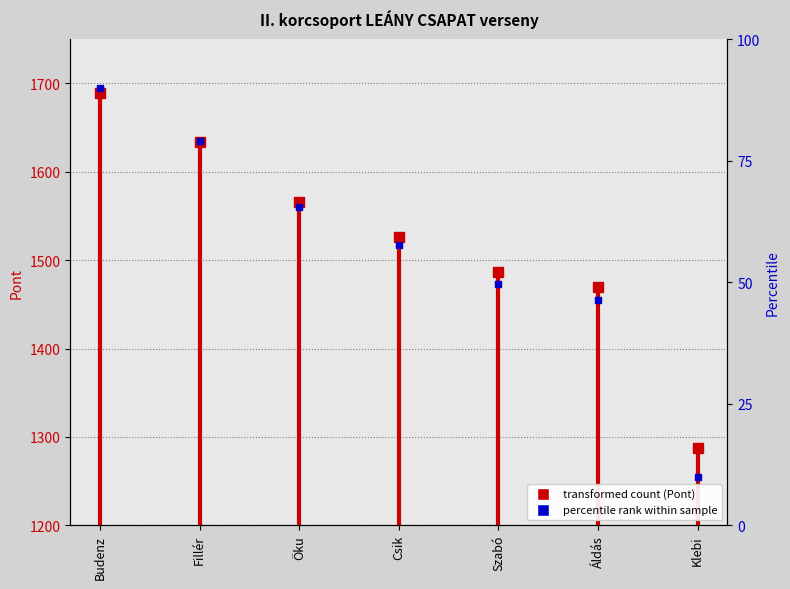

What position from the right is Öku?

5